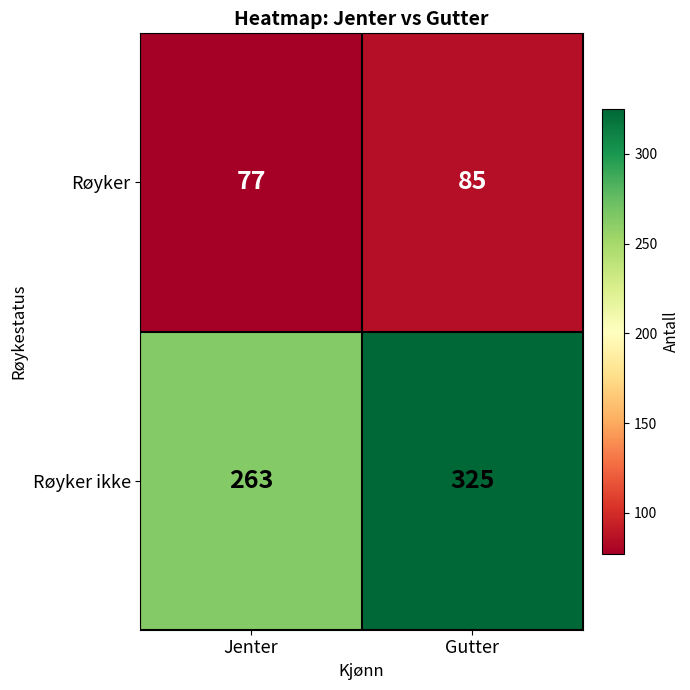

At which category is the sum across all series the highest?

Gutter